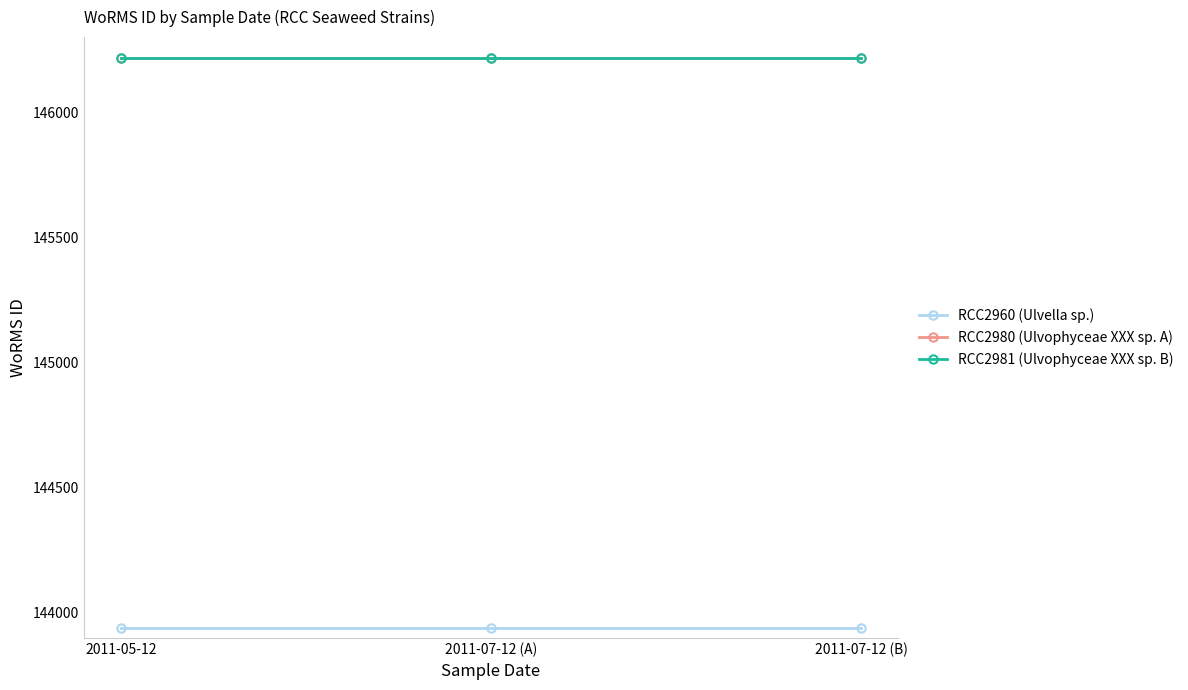

What is the label of the 1st point from the left?

2011-05-12